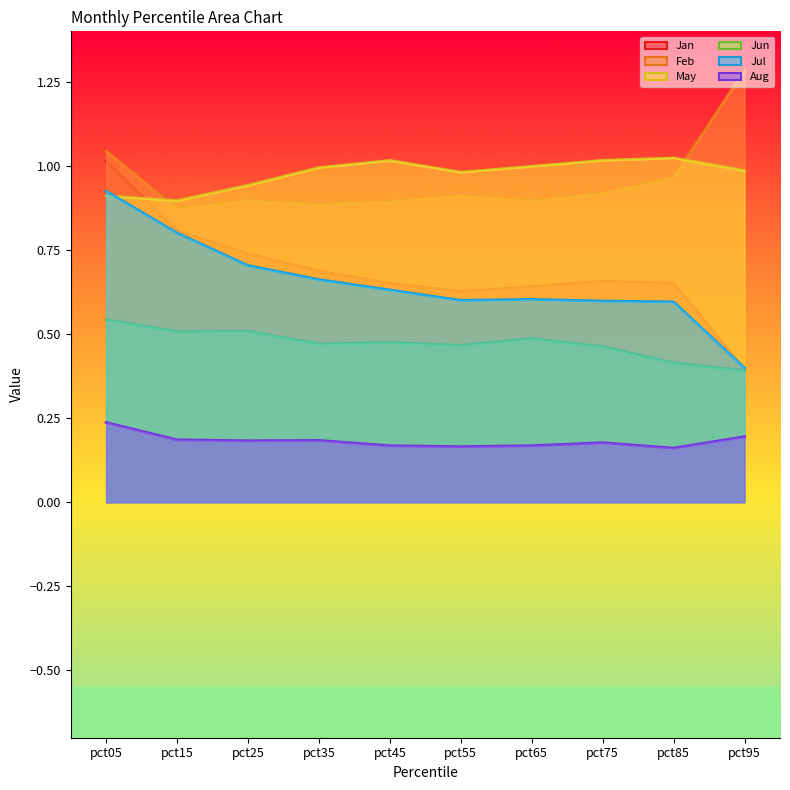

List the series in order of their peak value, lowest first.

Aug, Jun, Jul, Jan, May, Feb